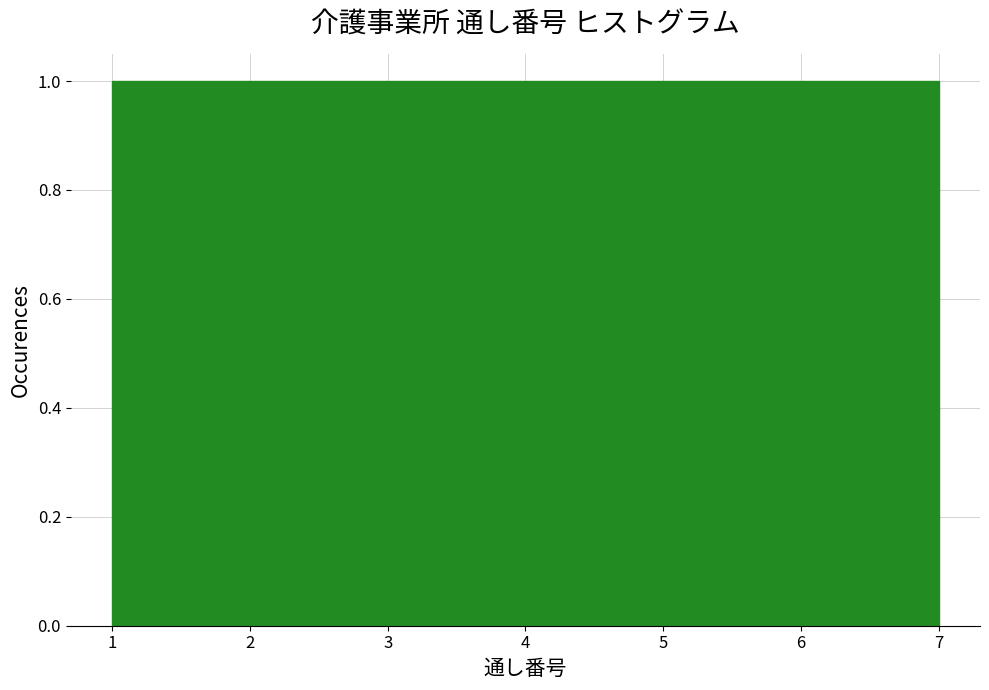

Reading left to right, transcribe this chart: for each bar, give the range it covers on the x-axis and its height. Neither the bar edges nor the heights are printed on the chart, so give them approximately, as read against the axes.

1.0 to 1.9: 1
1.9 to 2.7: 1
2.7 to 3.6: 1
3.6 to 4.4: 1
4.4 to 5.3: 1
5.3 to 6.1: 1
6.1 to 7.0: 1